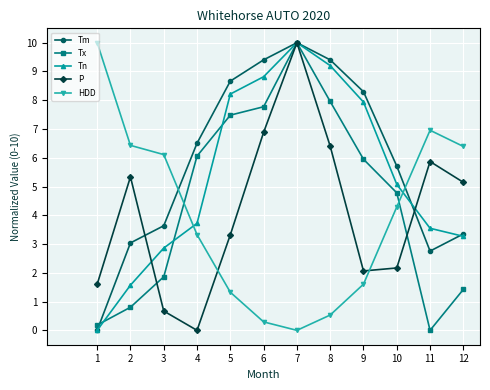

What is the difference between the highest and lowest values at 6?

9.1